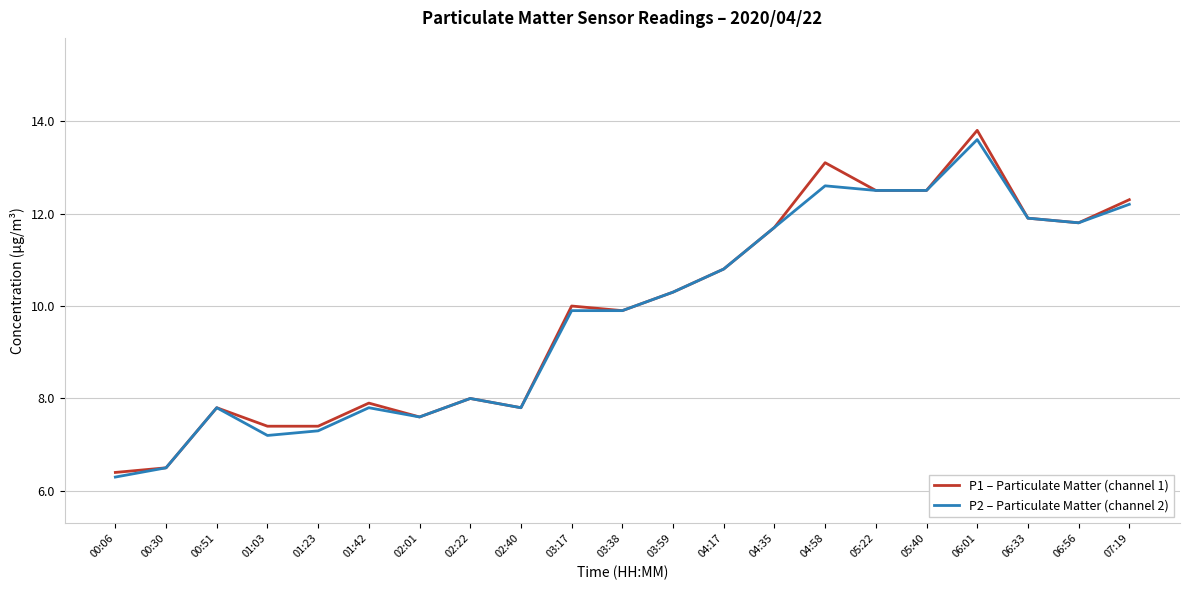

What is the total value across all series at 05:40?

25.0